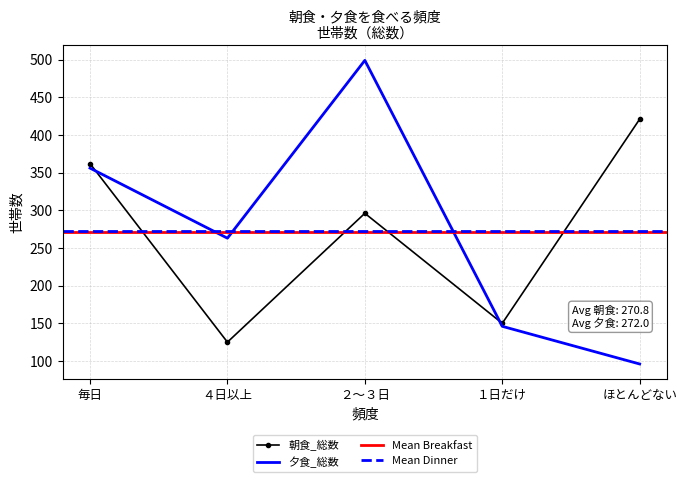

True or false: 朝食_総数 has more than 1 points higher than both neighbors.

False